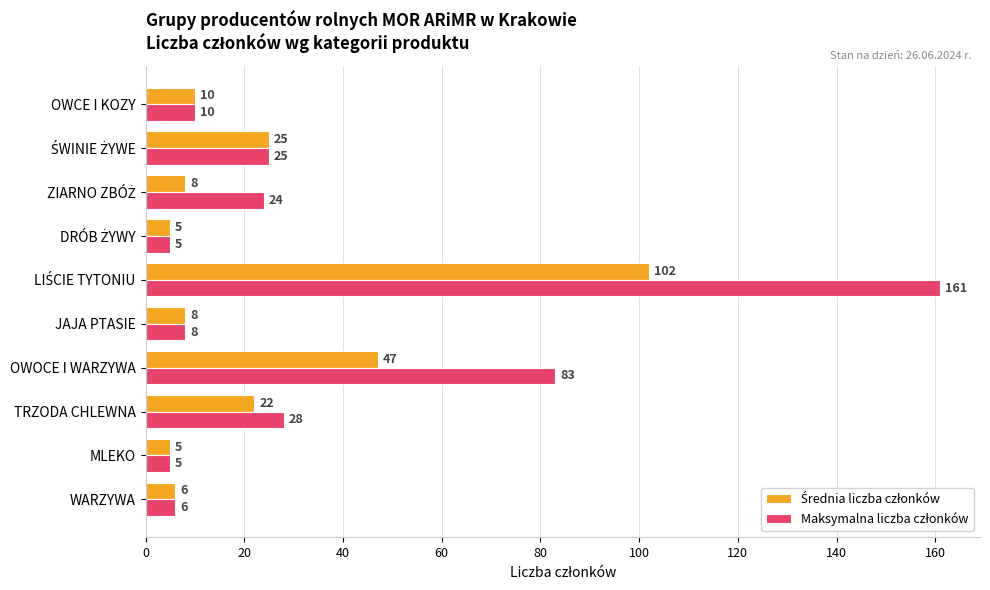

What is the maximum value shown in the chart?

161